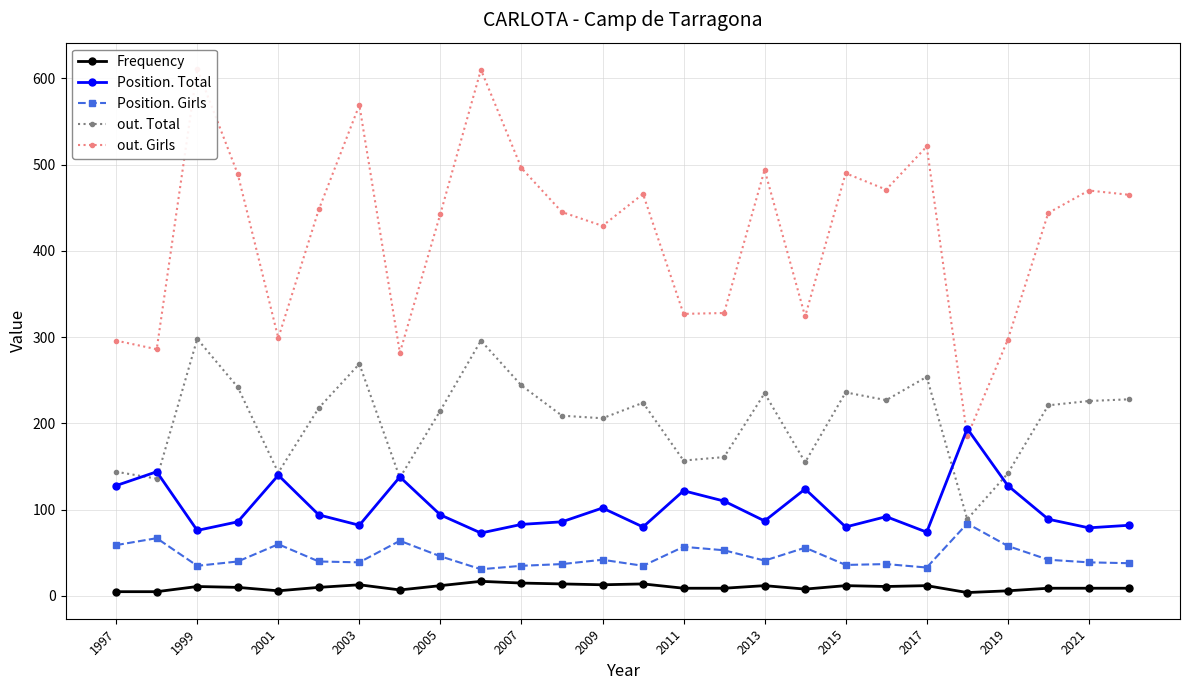

What is the maximum value for Position. Total?

194